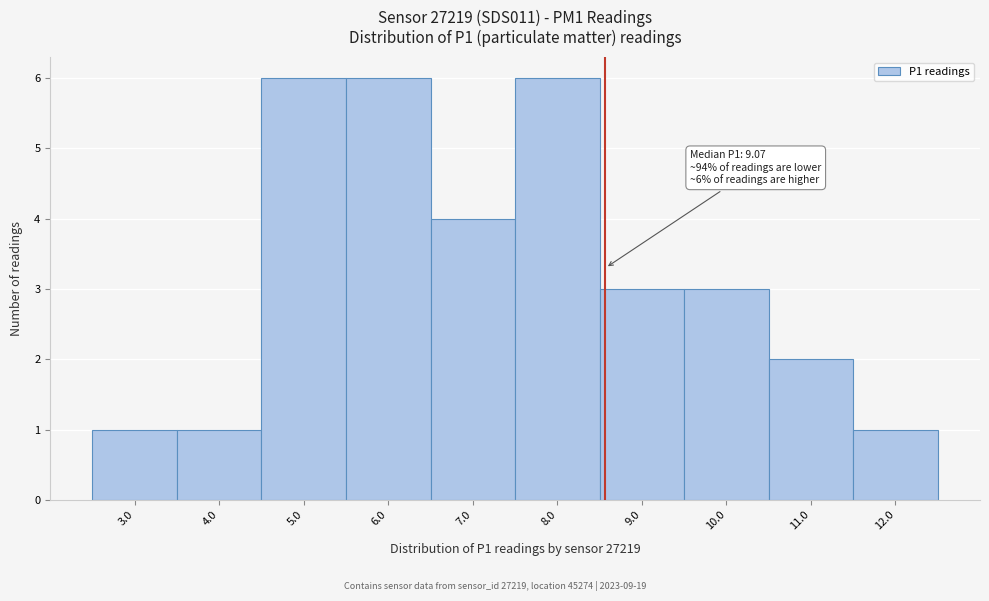

Reading left to right, extract all data points from this chart.

1	1	6	6	4	6	3	3	2	1